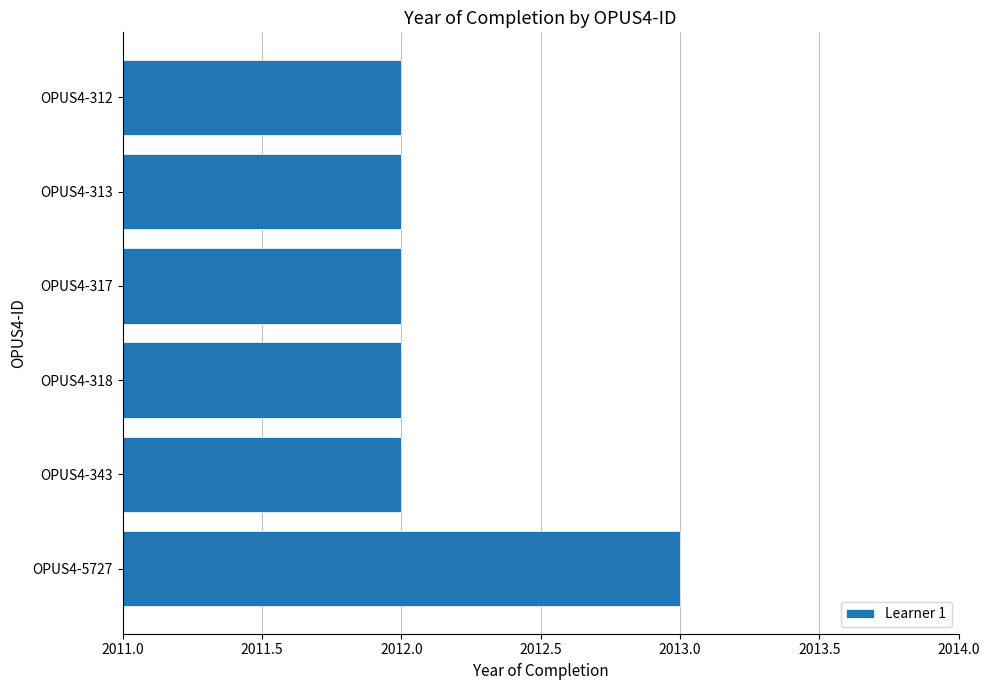

True or false: the data shows 2900 at OPUS4-318.

False